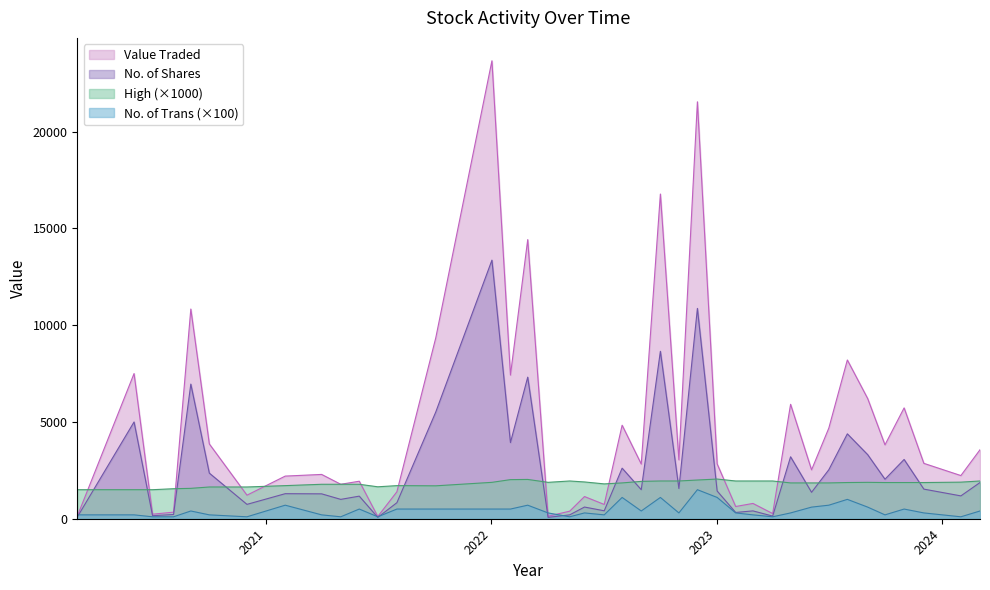

What are all the series names shown in the legend?

Value Traded, No. of Shares, High (×1000), No. of Trans (×100)